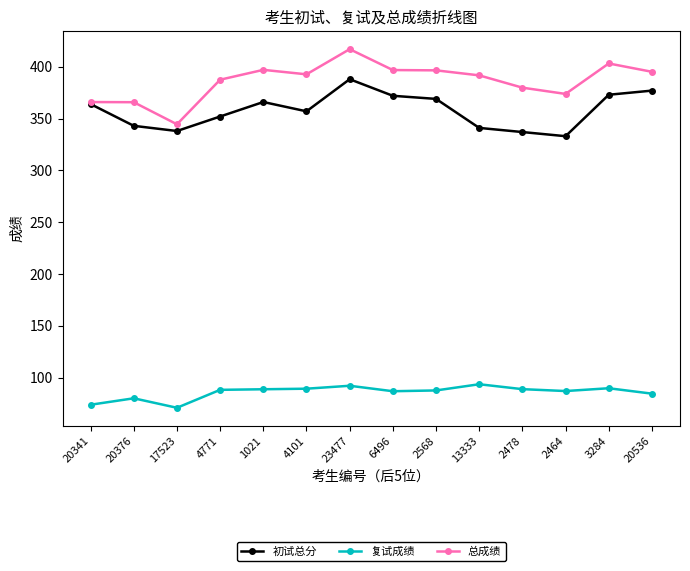

What is the total value across all series at 2464?

793.8